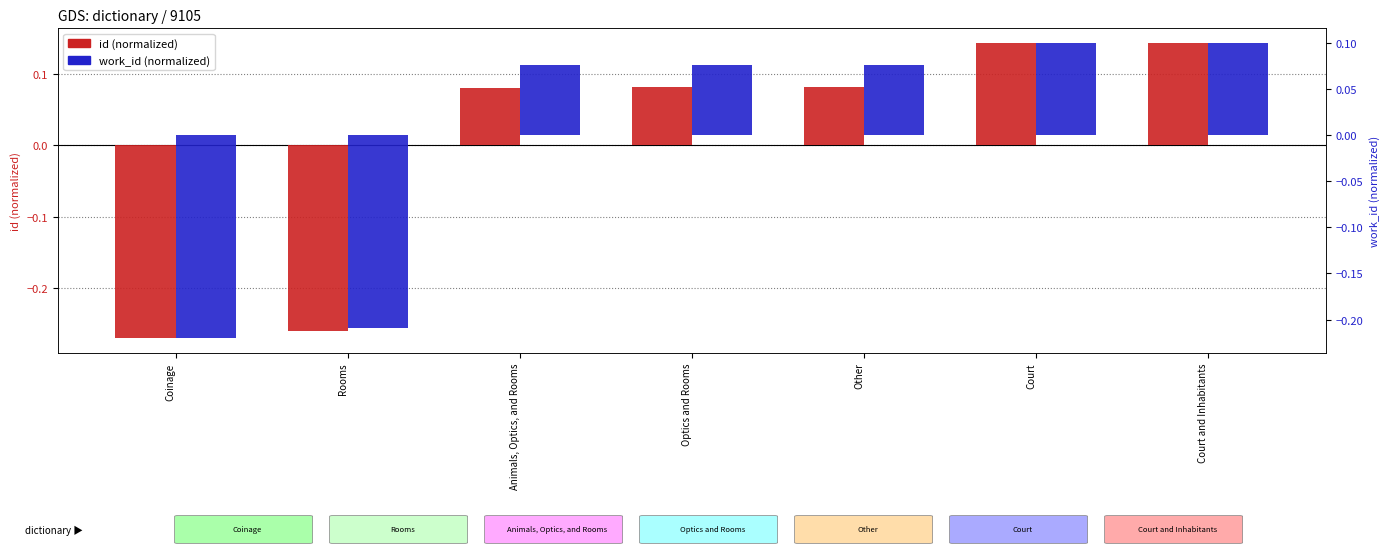

What position from the right is Rooms?

6